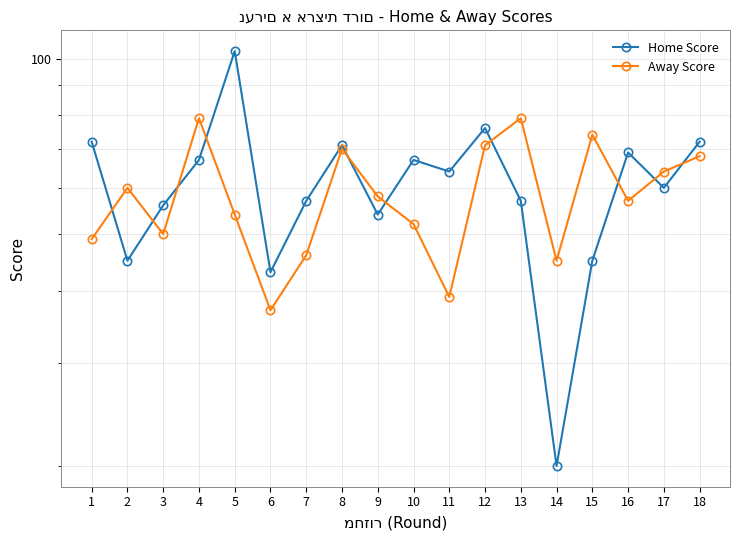

List the series in order of their peak value, highest first.

Home Score, Away Score